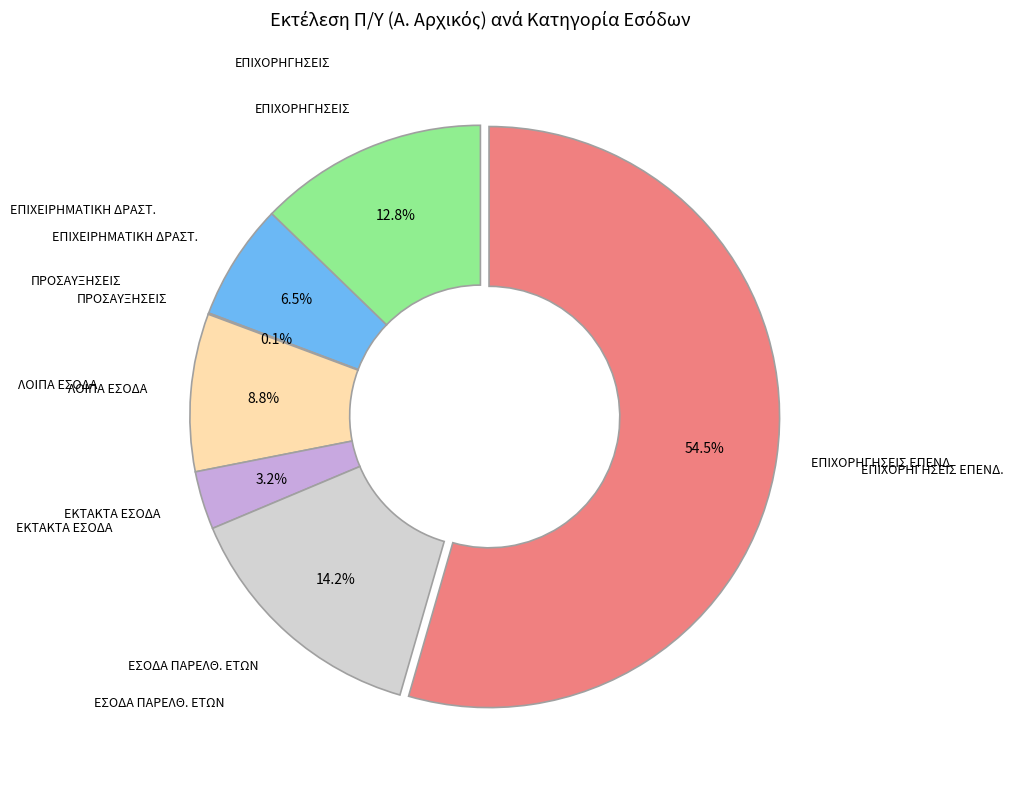

Is there a majority slice in this chart?

Yes